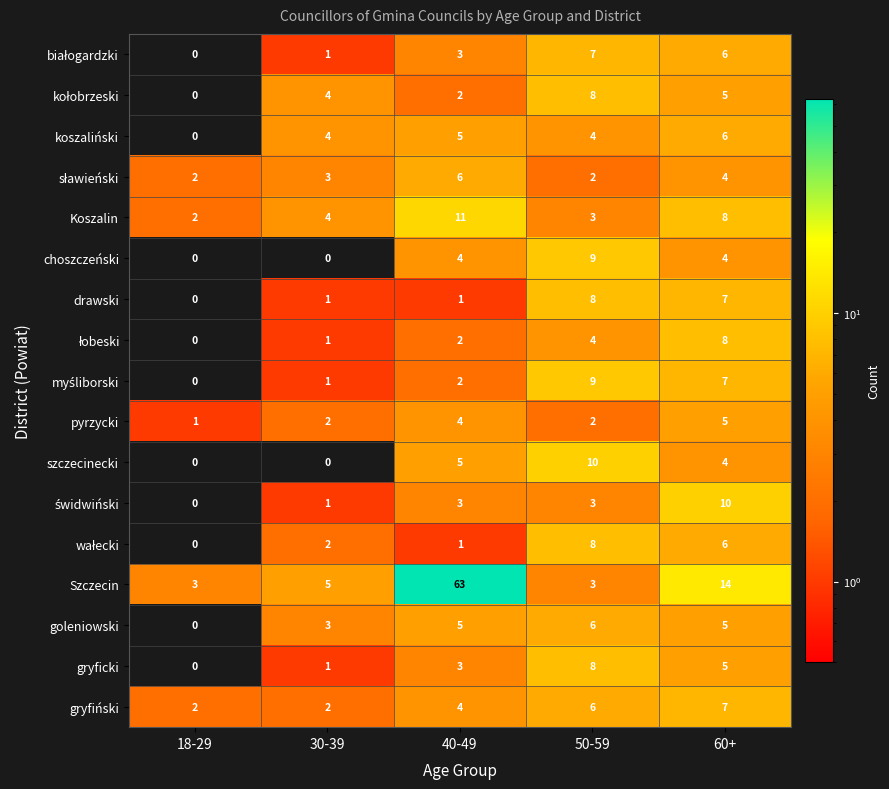

List the labels in order of gryficki value, smallest first.

18-29, 30-39, 40-49, 60+, 50-59